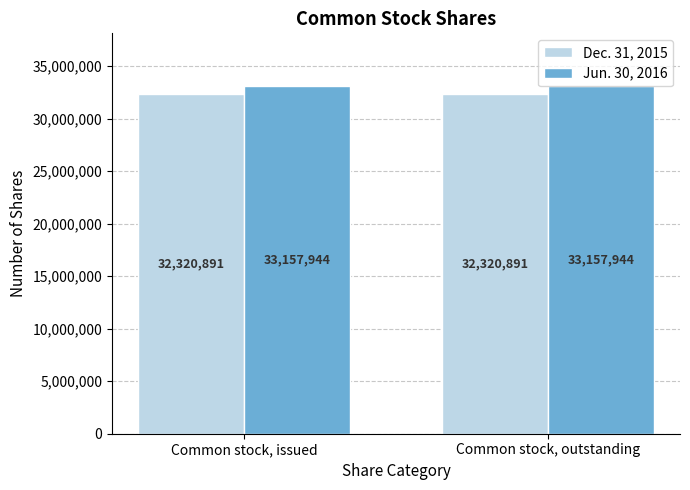

What is the minimum value shown in the chart?

32320891